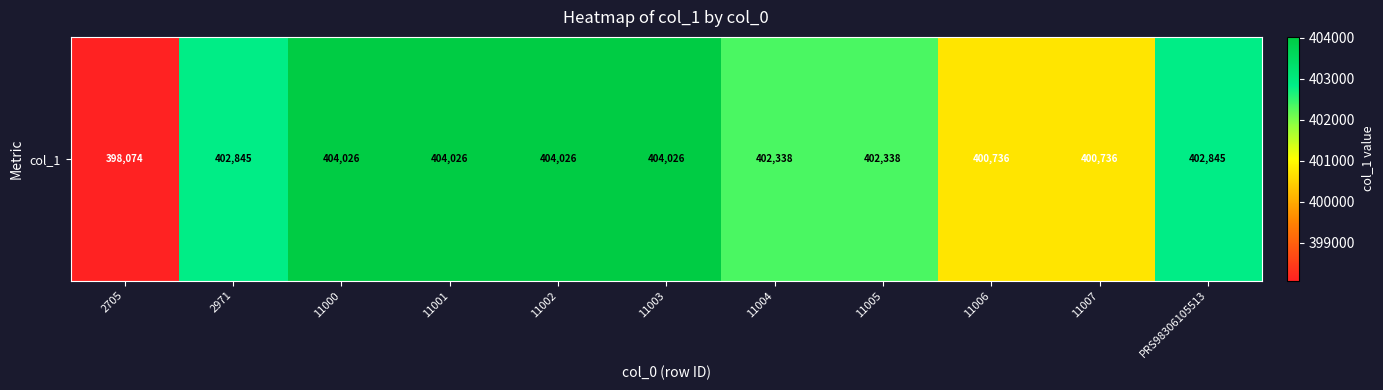

Reading left to right, list all the values displayed in this chart.

2705=398074.2	2971=402844.6	11000=404025.9	11001=404025.9	11002=404025.9	11003=404025.9	11004=402338.4	11005=402338.4	11006=400736.4	11007=400736.4	PRS98306105513=402844.6